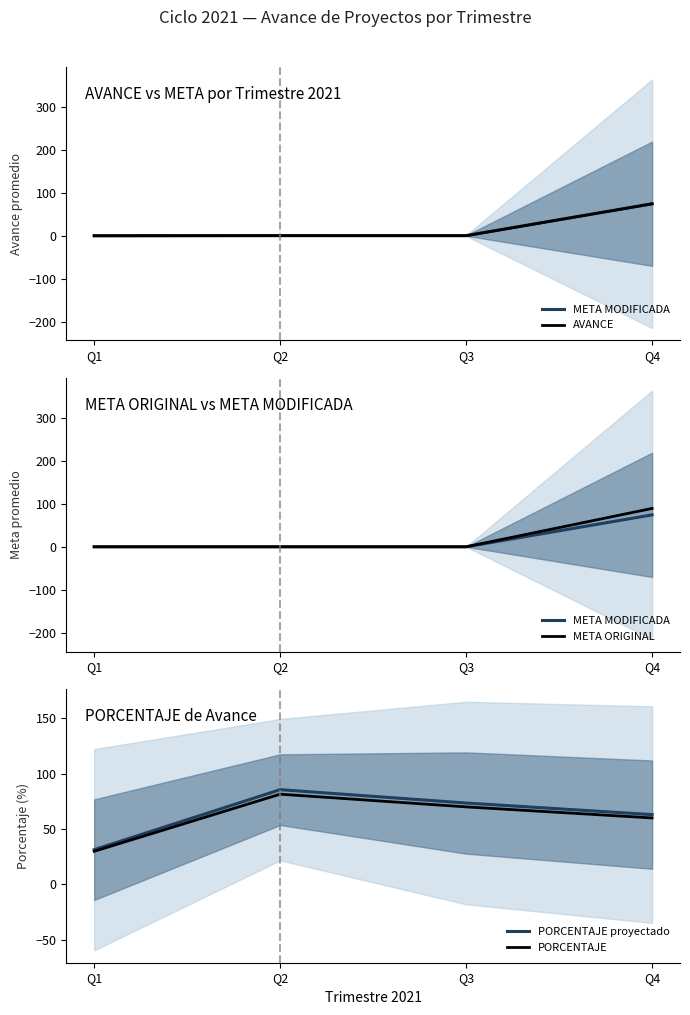

At how many categories does at least one series exceed 62?

3